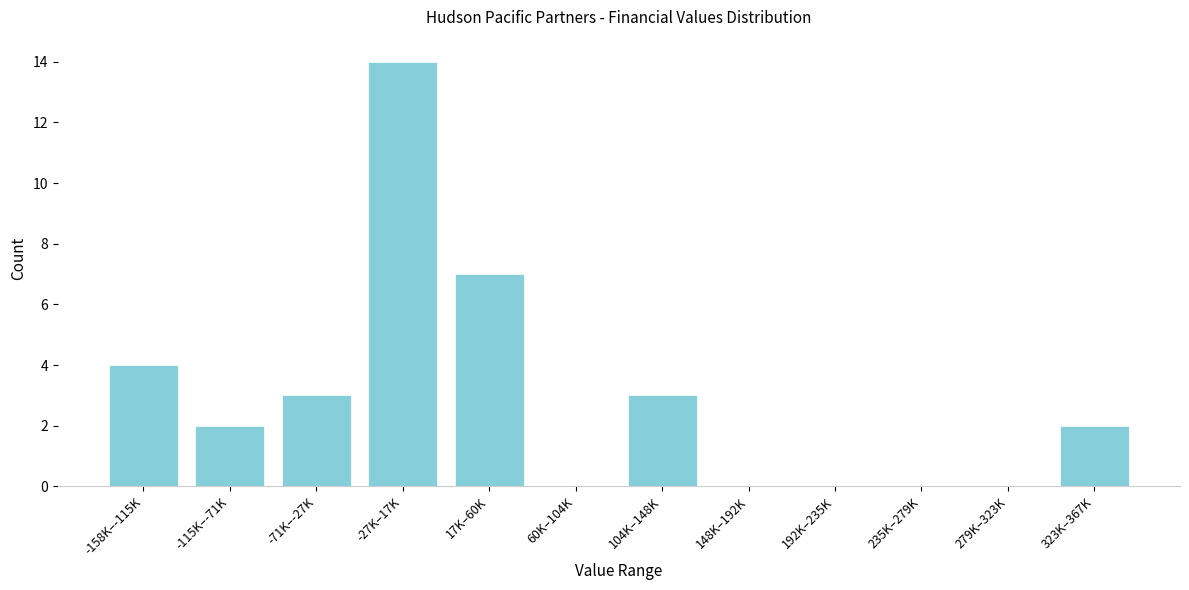

Reading left to right, extract all data points from this chart.

-158K–-115K=4	-115K–-71K=2	-71K–-27K=3	-27K–17K=14	17K–60K=7	60K–104K=0	104K–148K=3	148K–192K=0	192K–235K=0	235K–279K=0	279K–323K=0	323K–367K=2